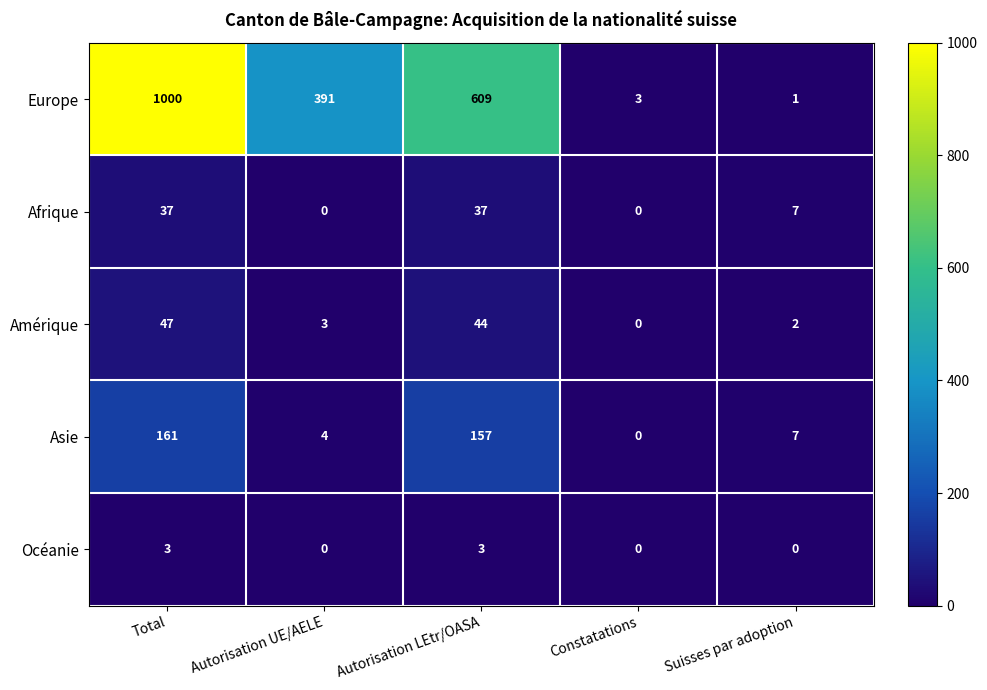

At which category is the sum across all series the highest?

Total